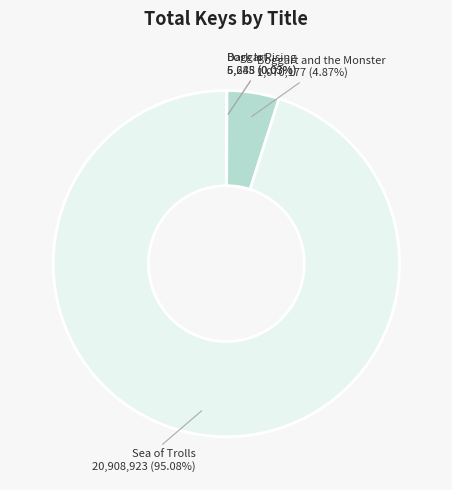

What is the largest slice in the pie chart?

Sea of Trolls